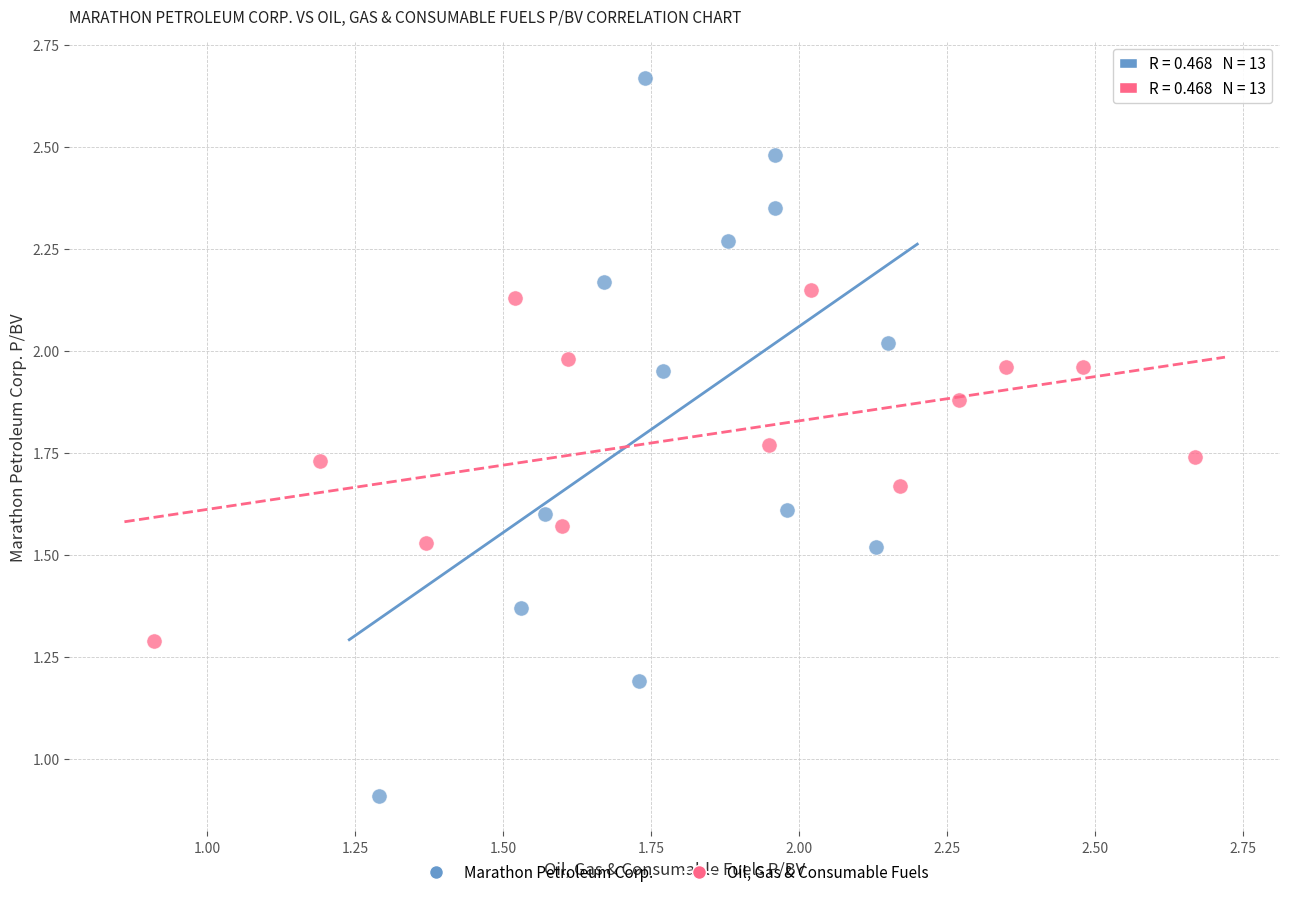

Which series reaches the minimum Y coordinate?

Marathon Petroleum Corp.